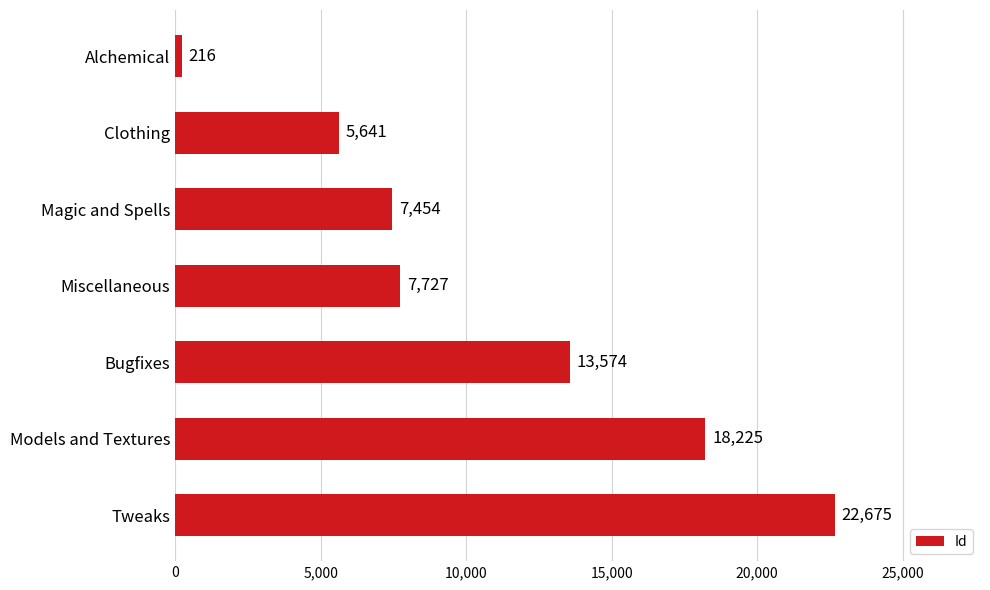

What is the sum of the values at Models and Textures and Miscellaneous?

25952